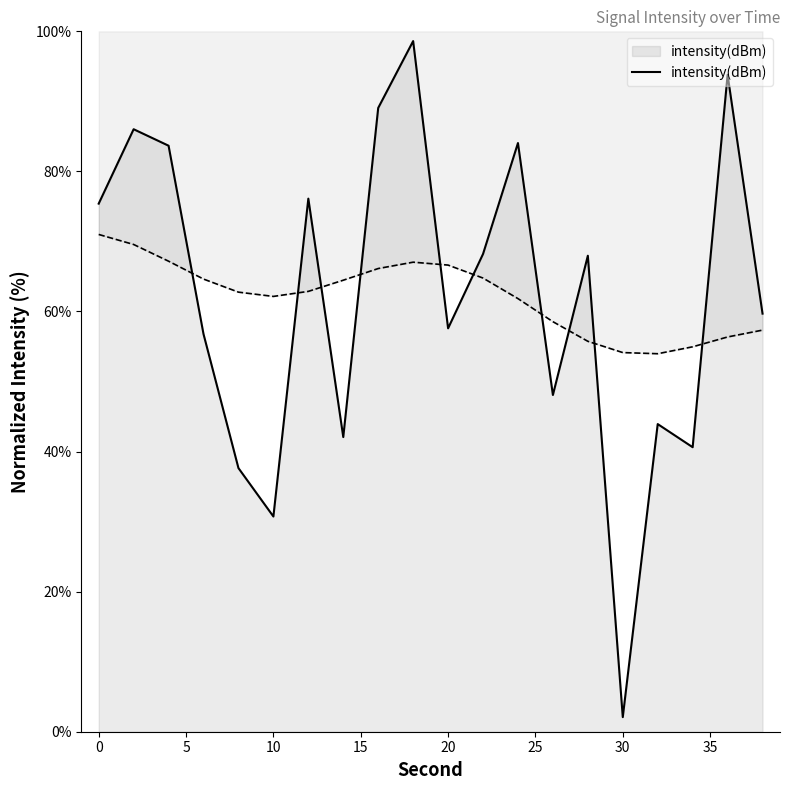

Reading left to right, list all the values displayed in this chart.

75.4	86.0	83.7	56.8	37.6	30.7	76.1	42.1	89.1	98.6	57.6	68.2	84.1	48.1	68.0	2.1	43.9	40.6	93.8	59.7